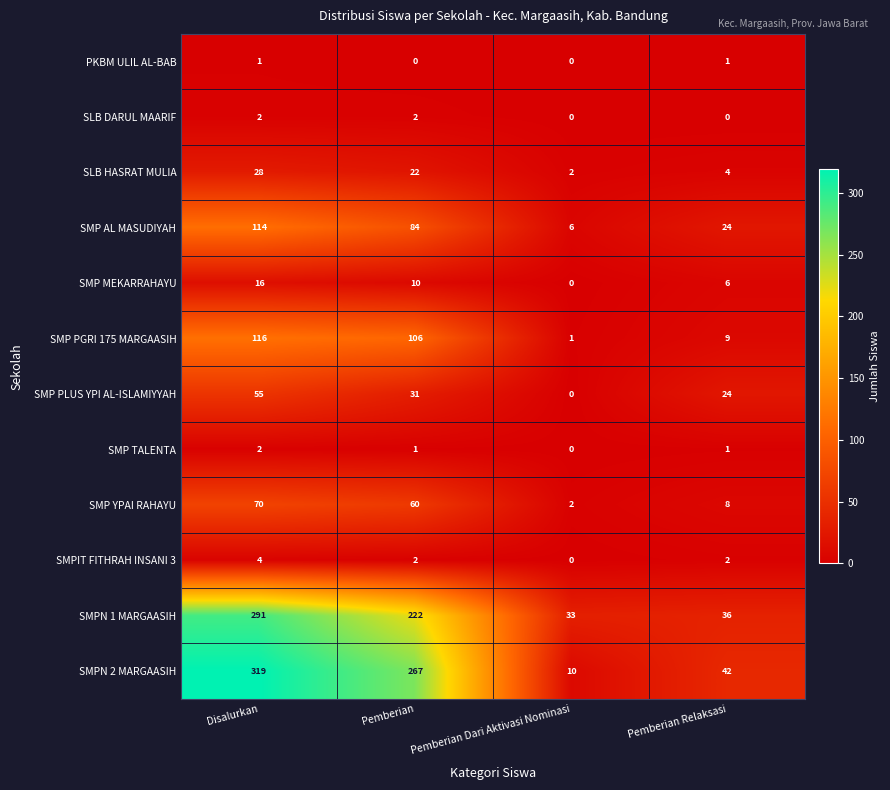

What is the difference between the second highest and second lowest values in the SMPN 2 MARGAASIH series?

225